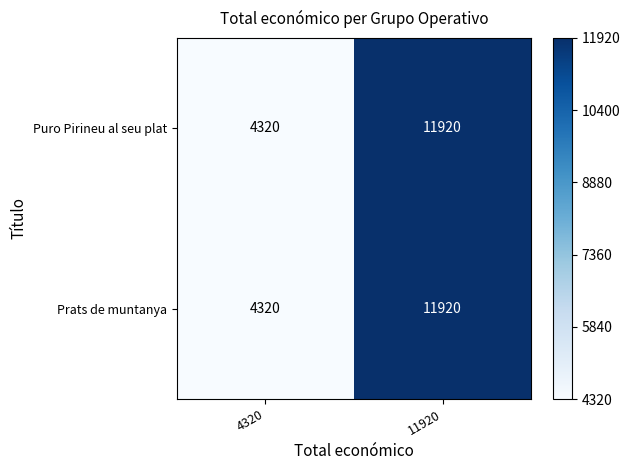

At which category is the sum across all series the highest?

11920